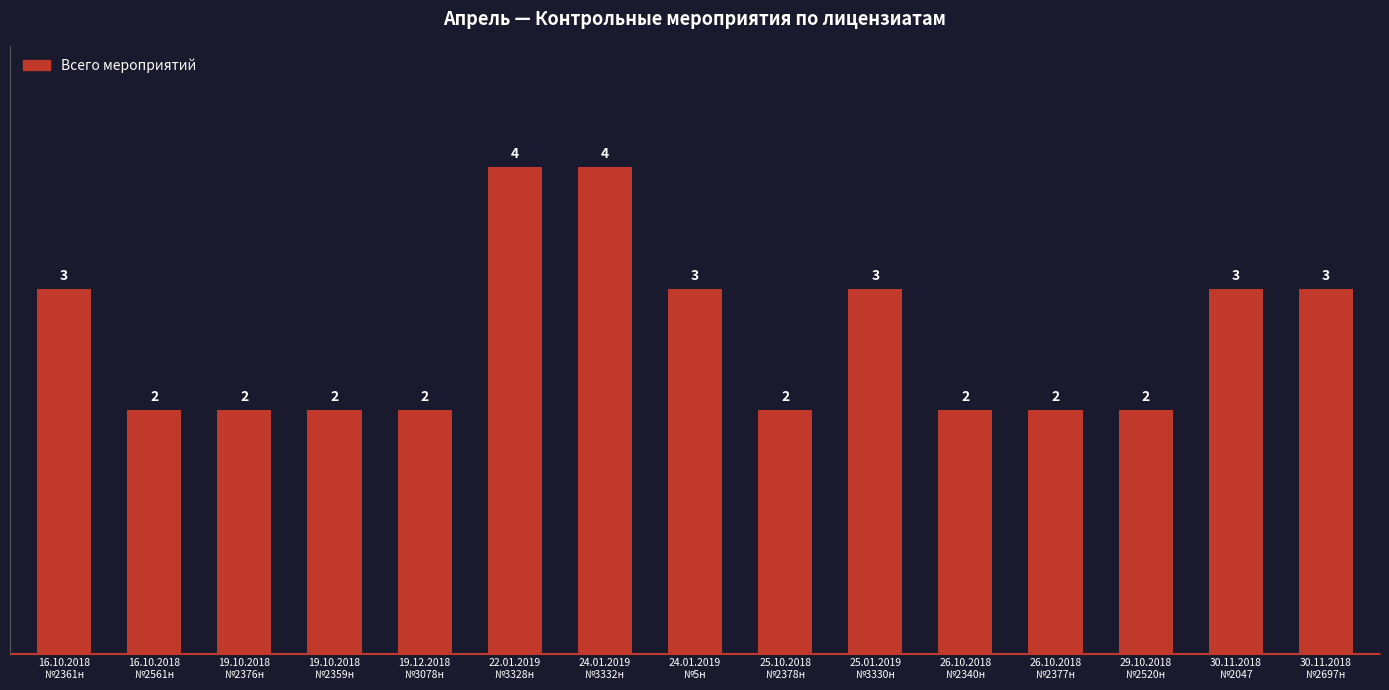

What is the value of the 6th bar from the left?

4